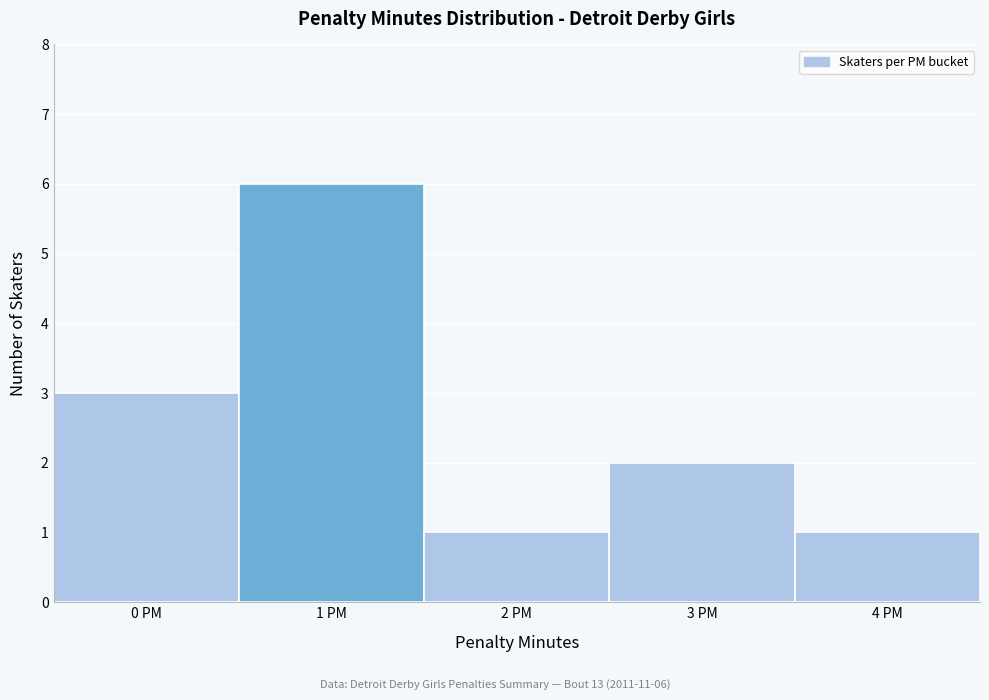

Reading right to left, list all the values displayed in this chart.

1	2	1	6	3